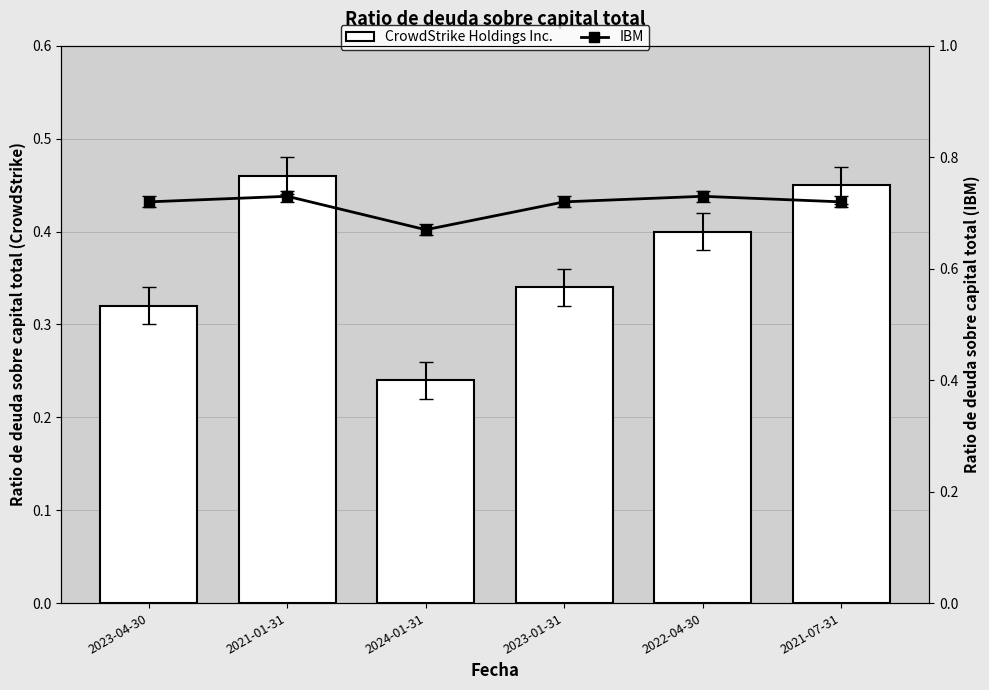

Which has a higher value, 2023-01-31 or 2024-01-31?

2023-01-31